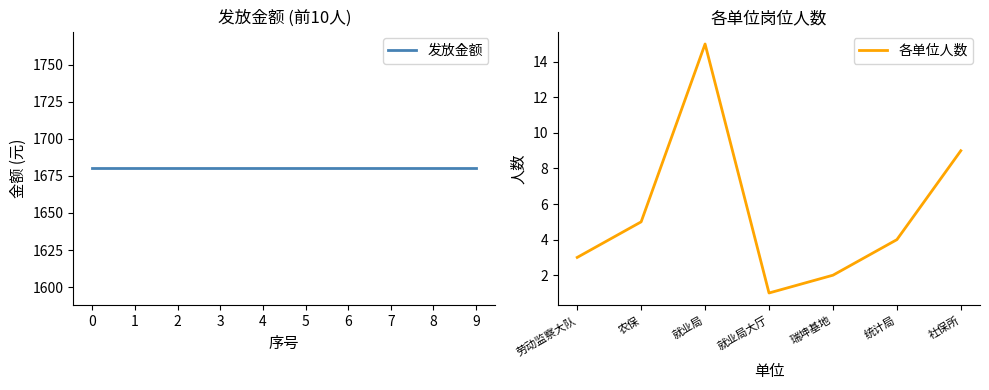

True or false: 各单位人数 has a value of 1 at 农保.

False